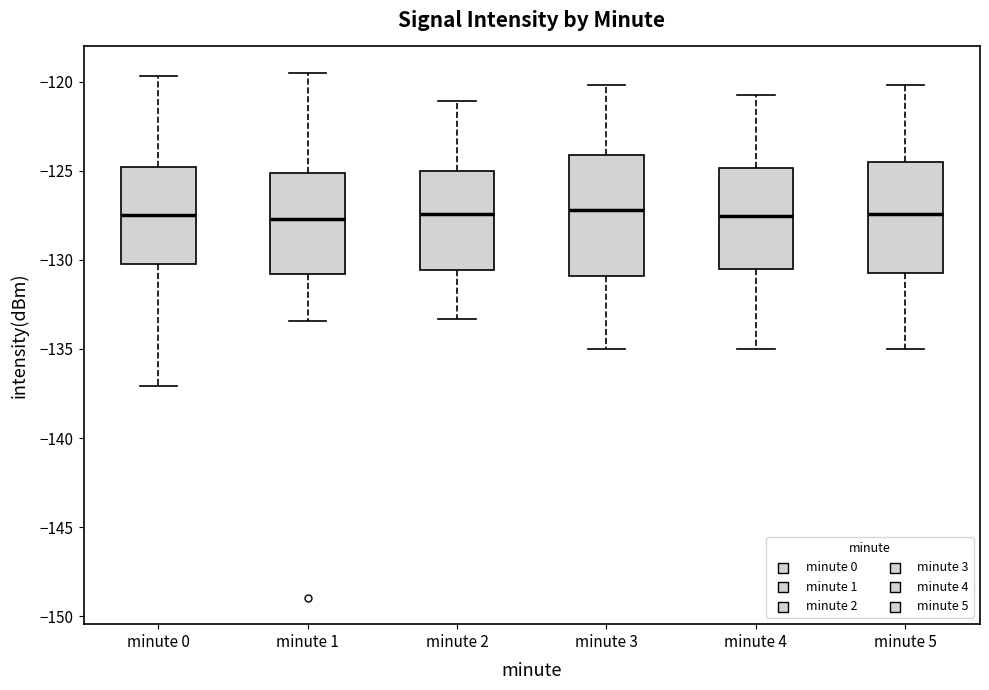

Reading left to right, read every box against the y-axis: the position of its median line, the range the box covers, and the ends of its whiskers. The values are not printed on the chart, so give them approximately, as read against the axis.

minute 0: median -127.5, box -130.0 to -125.0, whiskers -137.0 to -119.5
minute 1: median -127.5, box -131.0 to -125.0, whiskers -133.5 to -119.5
minute 2: median -127.5, box -130.5 to -125.0, whiskers -133.5 to -121.0
minute 3: median -127.0, box -131.0 to -124.0, whiskers -135.0 to -120.0
minute 4: median -127.5, box -130.5 to -125.0, whiskers -135.0 to -121.0
minute 5: median -127.5, box -130.5 to -124.5, whiskers -135.0 to -120.0